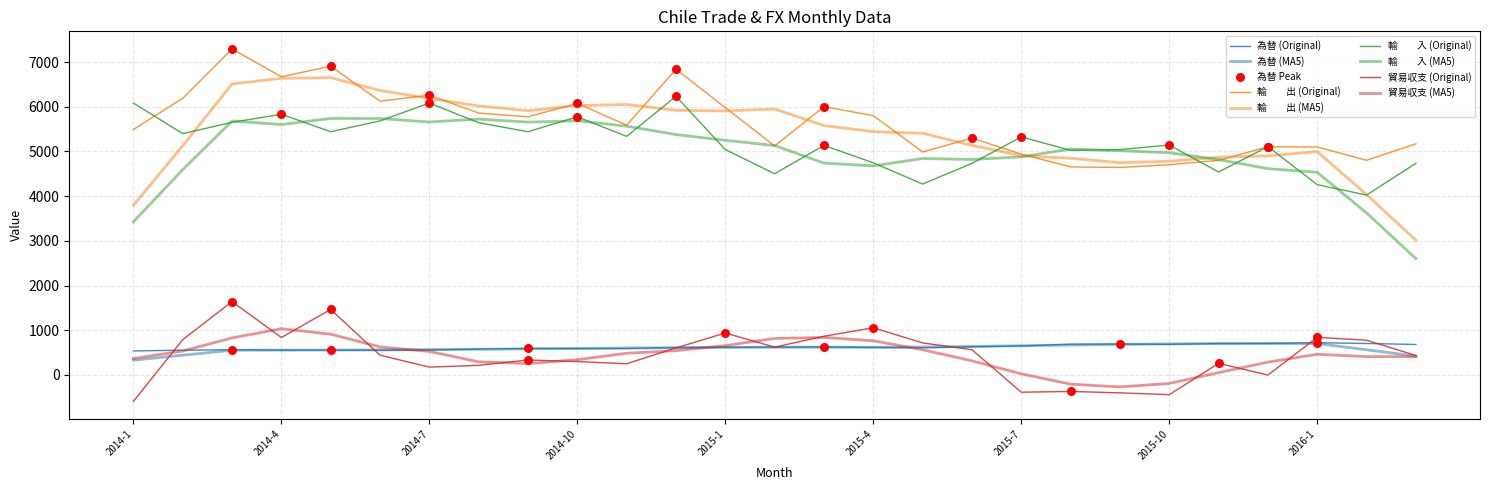

At which category is the sum across all series the highest?

2014-3